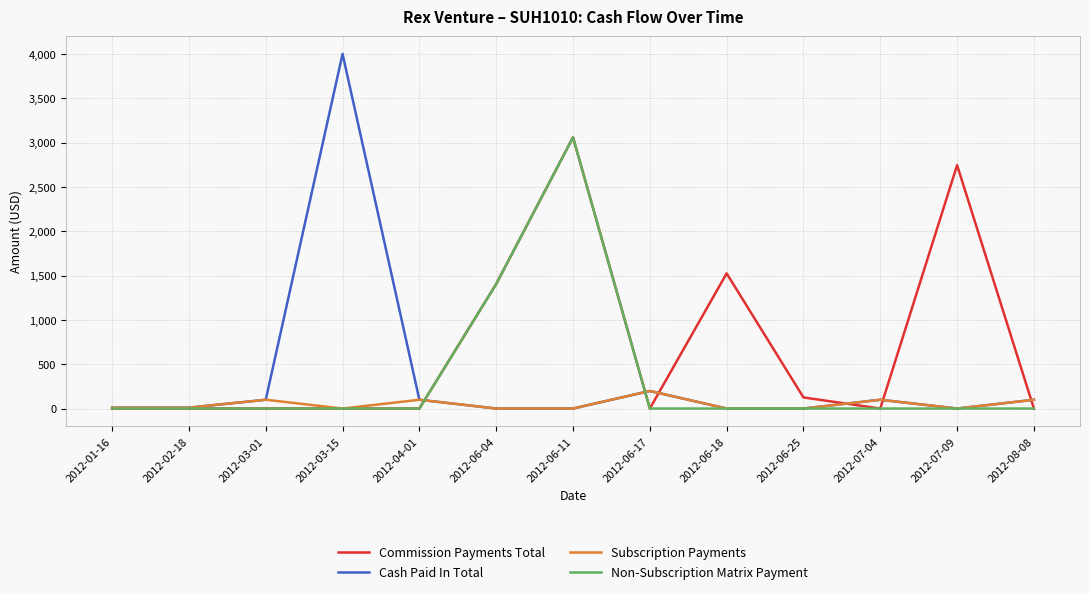

What is the greatest value displayed?

4000.0